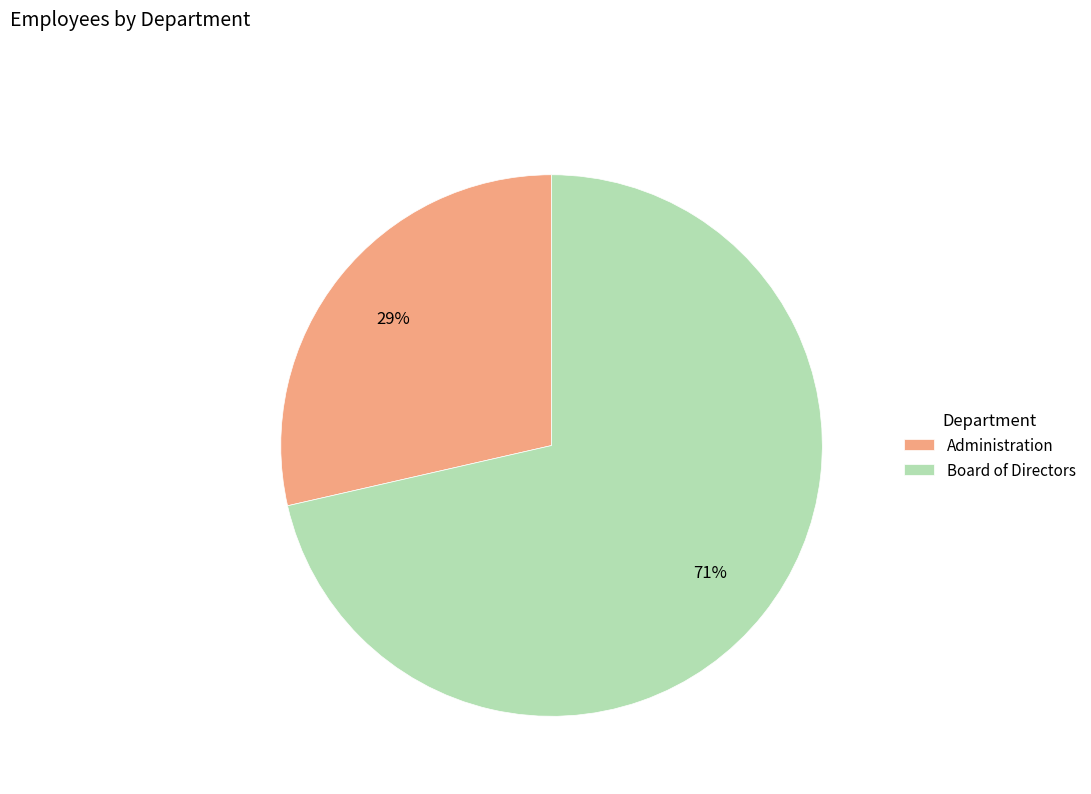

What percentage is the Board of Directors slice, to the nearest percent?

71%